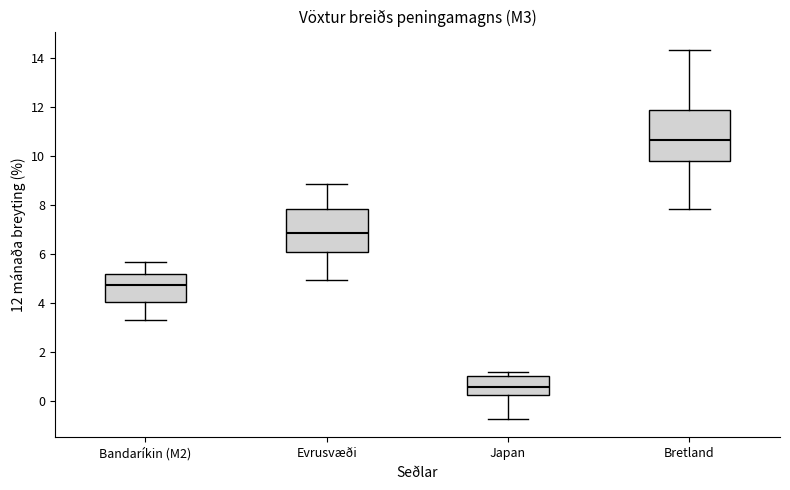

Where does the lower whisker of the box for Evrusvæði end on the y-axis? The values are not printed on the chart, so give them approximately, as read against the axis.

5.0